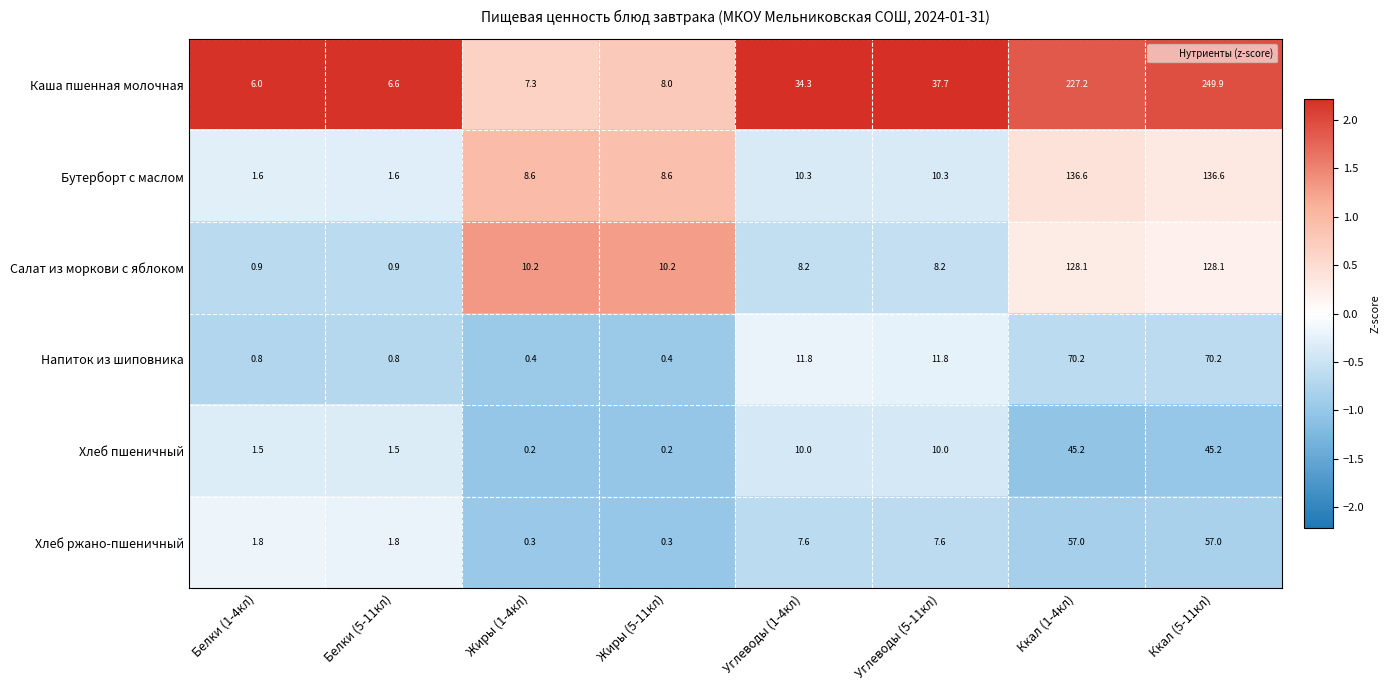

True or false: Хлеб ржано-пшеничный has a value of 0.3 at Жиры (1-4кл).

True